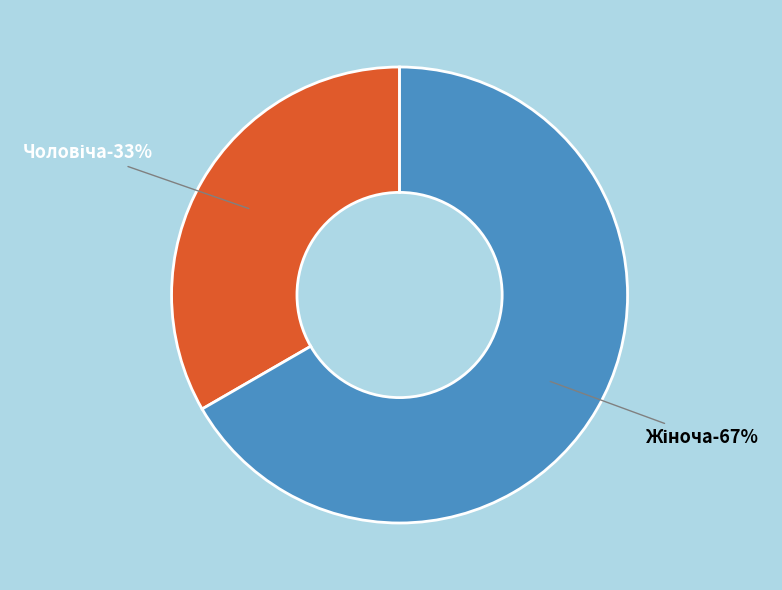

Count the number of slices in the pie.

2